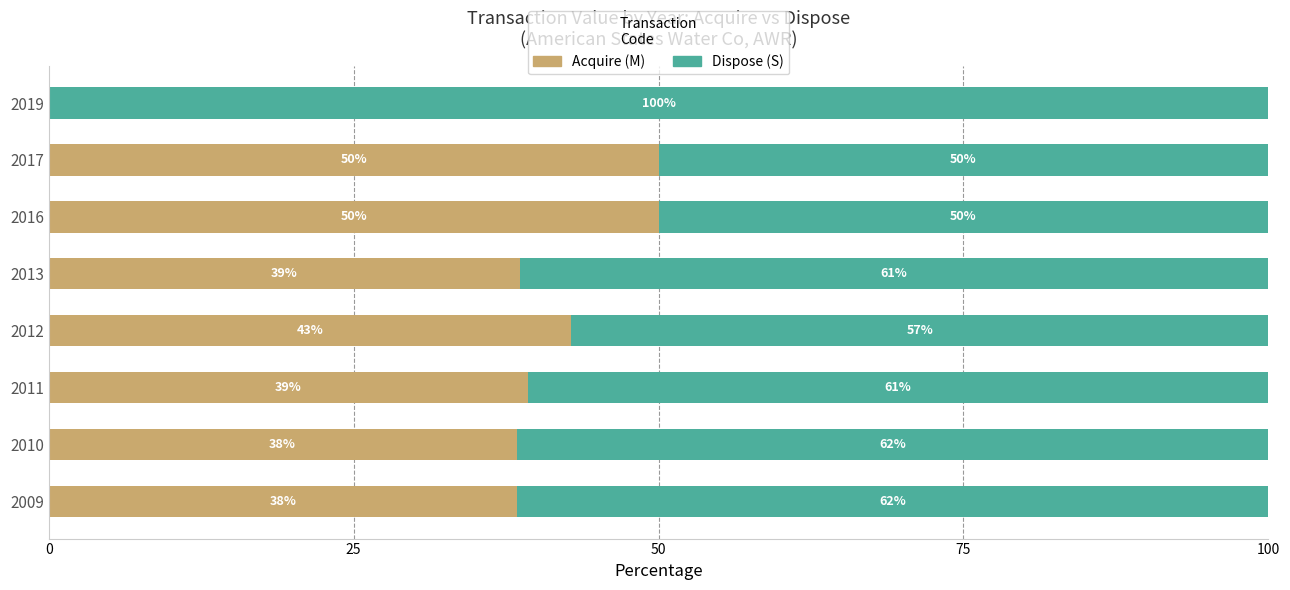

What is the difference between the second highest and second lowest values in the Dispose (S) series?

11.6